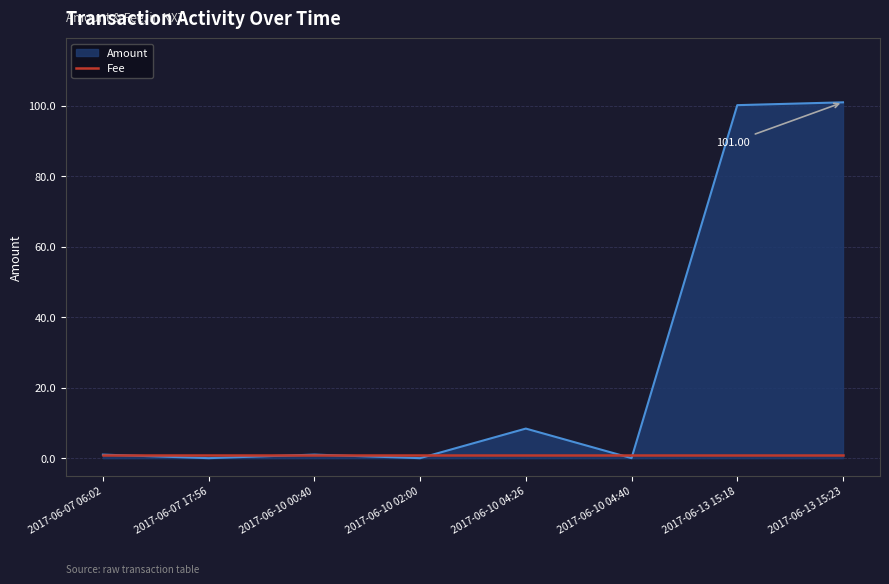

Which series has the largest range (max minus min)?

Amount